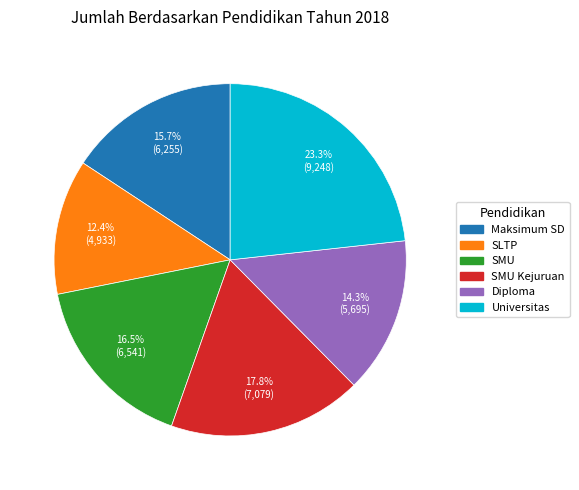

How many slices are in this pie chart?

6